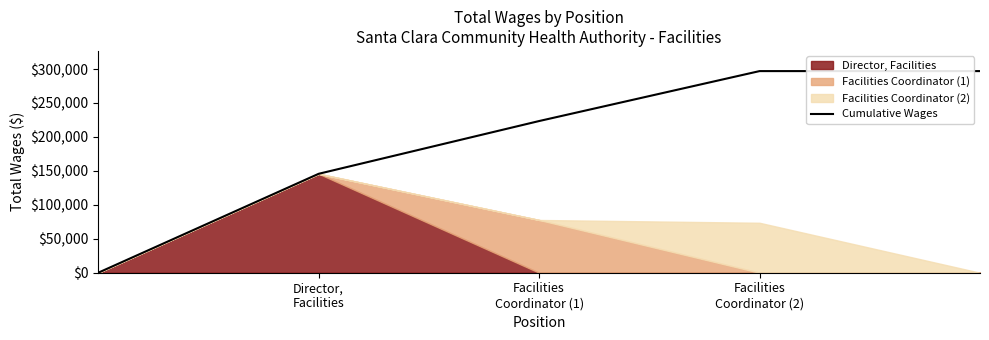

What is the difference between the second highest and minimum values?

296959